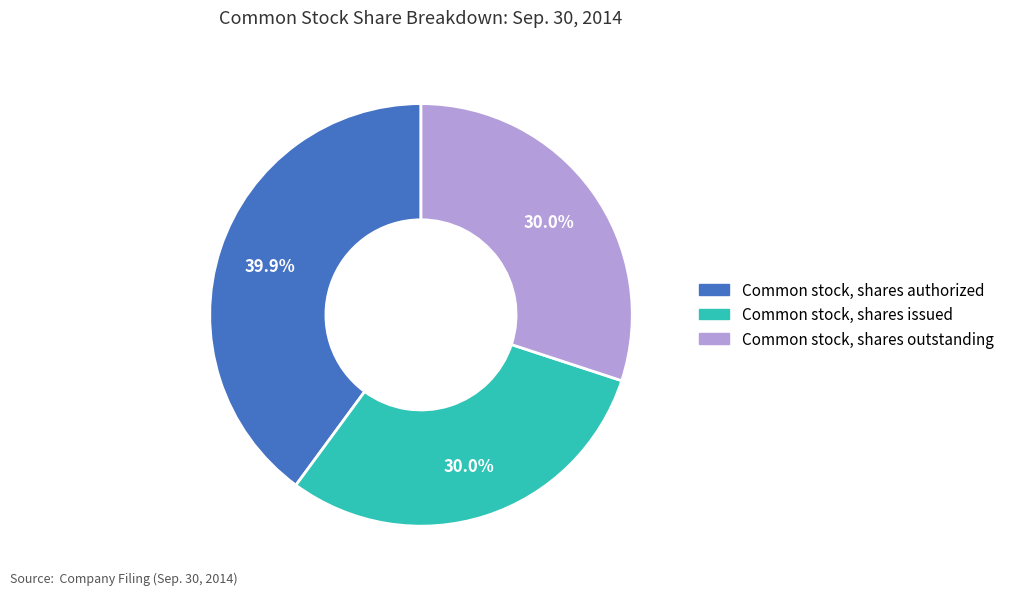

What is the largest slice in the pie chart?

Common stock, shares authorized